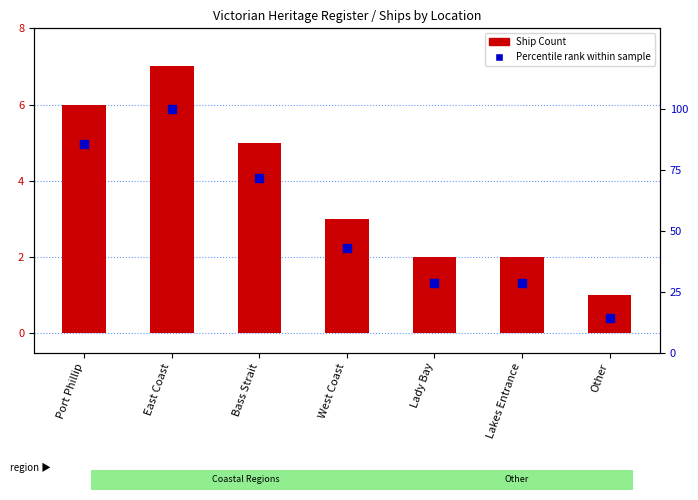

Which series has the largest total across all categories?

Percentile rank within sample